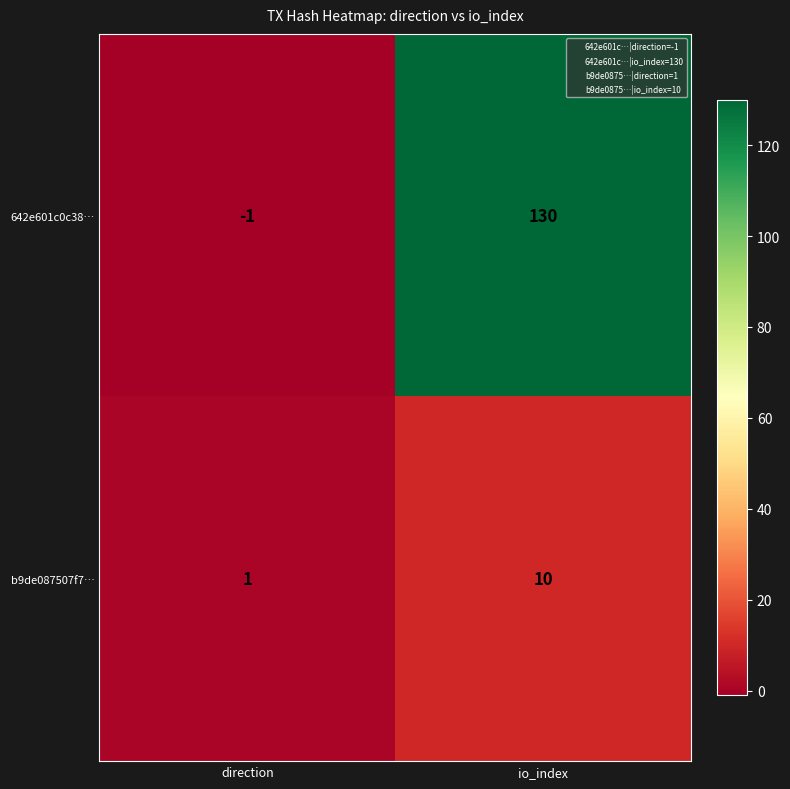

Which series has the largest total across all categories?

642e601c0c38…